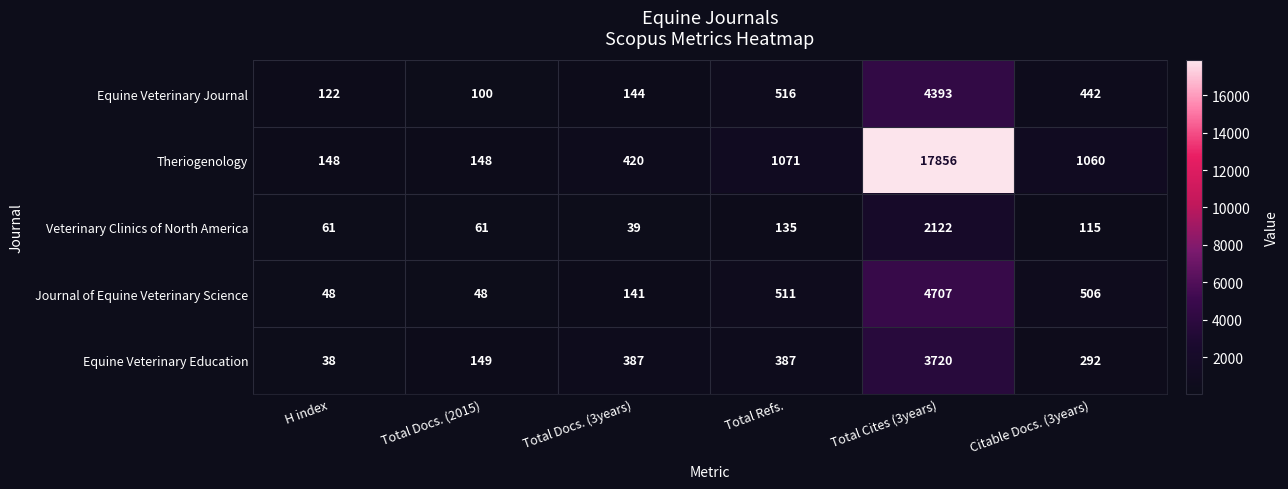

How many series are shown in this chart?

5